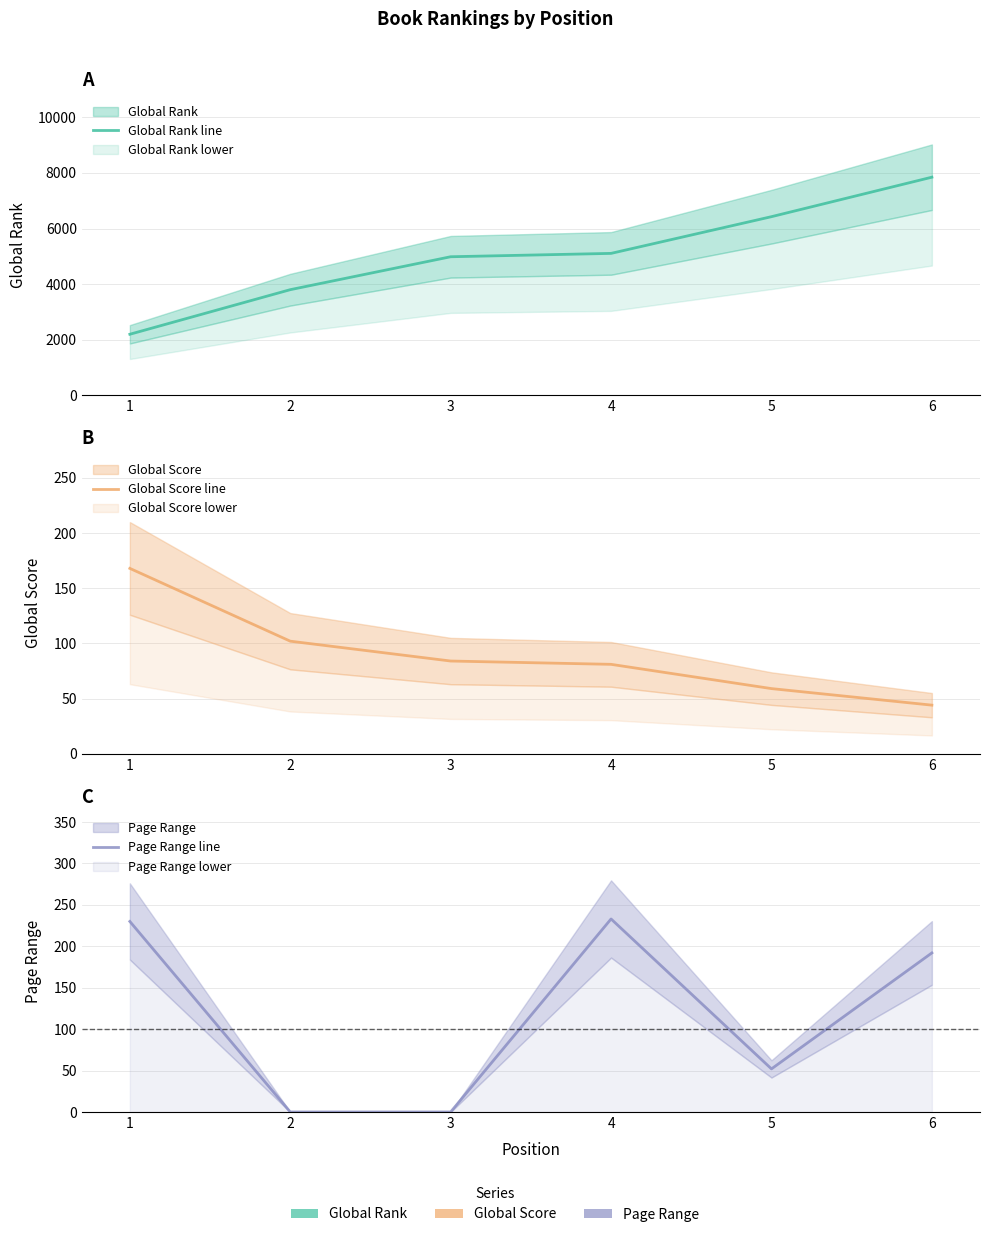

At 5, list the series in order from smallest to largest.

Page Range line, Global Score line, Global Rank line